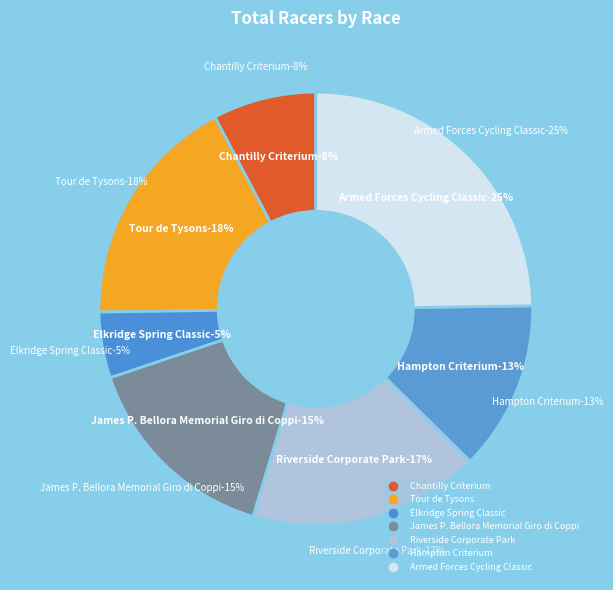

What percentage do Riverside Corporate Park and Hampton Criterium together represent?

29.9%